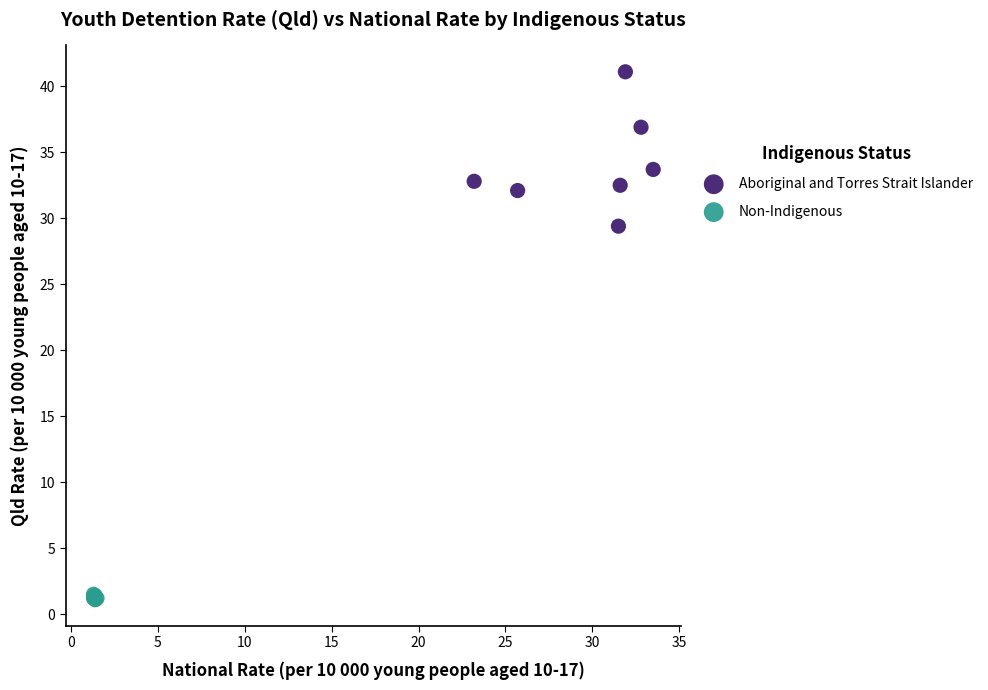

Which series reaches the maximum Y coordinate?

Aboriginal and Torres Strait Islander